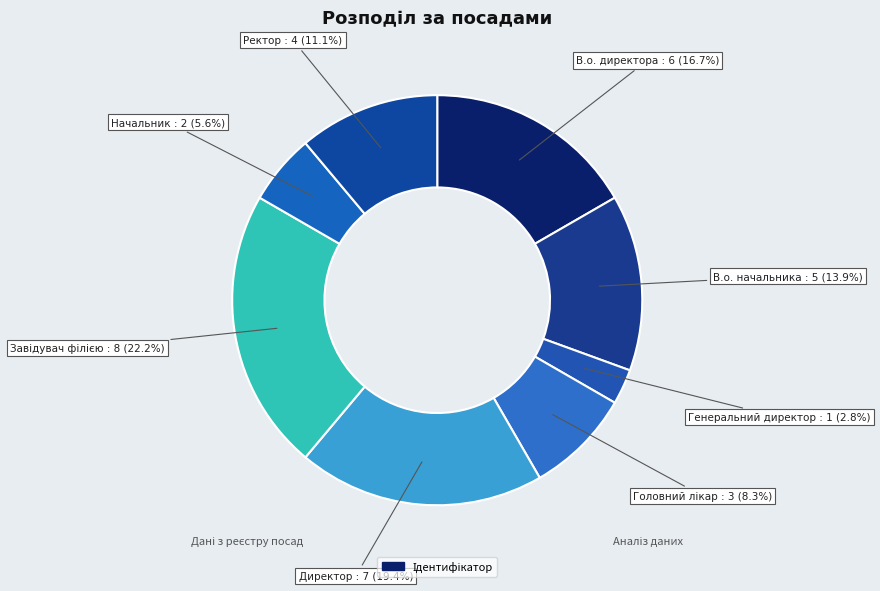

Count the number of slices in the pie.

8